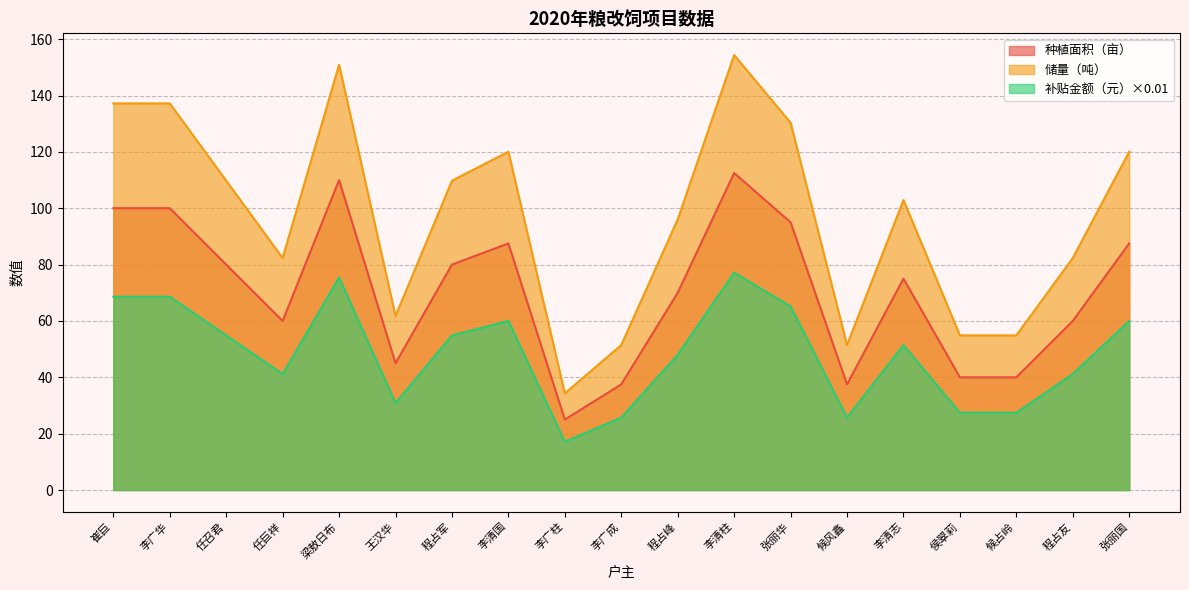

How many values in the 储量（吨） series are below 102?

9